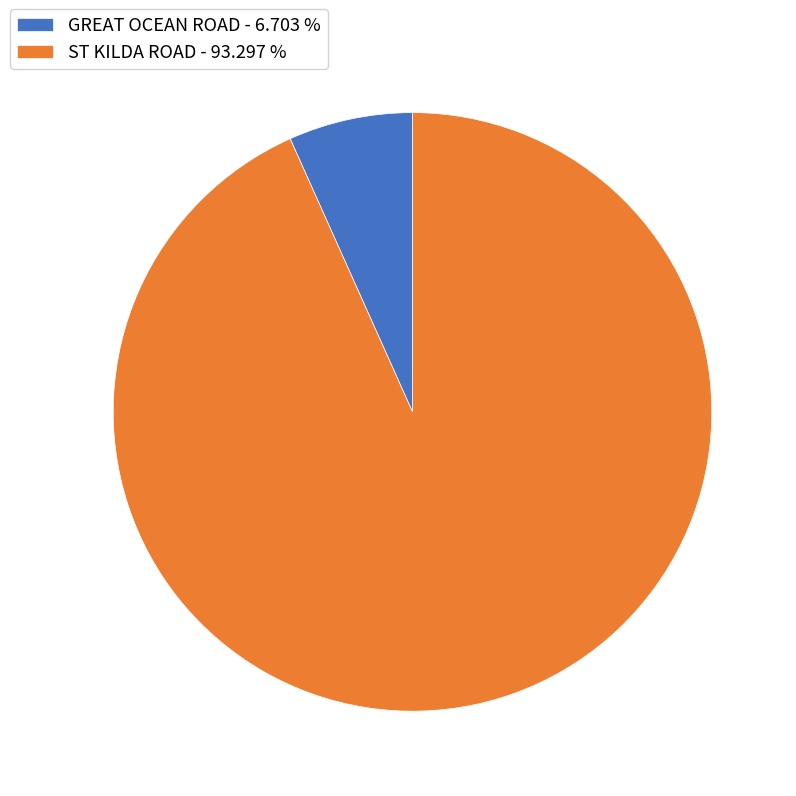

Combined, do ST KILDA ROAD - 93.297 % and GREAT OCEAN ROAD - 6.703 % account for over 50%?

Yes